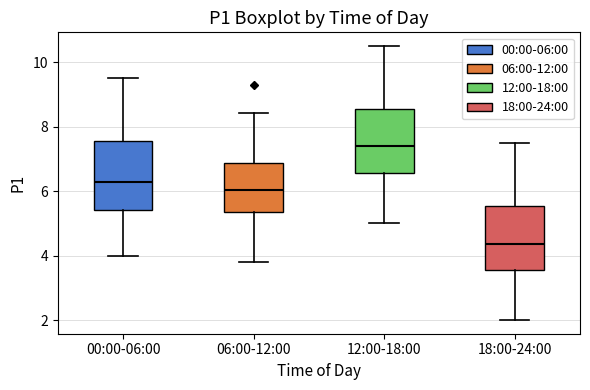

Reading left to right, read every box against the y-axis: the position of its median line, the range the box covers, and the ends of its whiskers. The values are not printed on the chart, so give them approximately, as read against the axis.

00:00-06:00: median 6.2, box 5.4 to 7.6, whiskers 4.0 to 9.6
06:00-12:00: median 6.0, box 5.4 to 6.8, whiskers 3.8 to 8.4
12:00-18:00: median 7.4, box 6.6 to 8.6, whiskers 5.0 to 10.6
18:00-24:00: median 4.4, box 3.6 to 5.6, whiskers 2.0 to 7.6